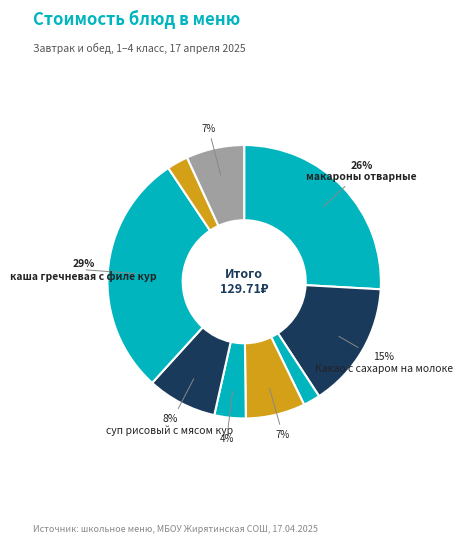

To the nearest percent, what is the difference between the largest and smallest slice percentages?

27%